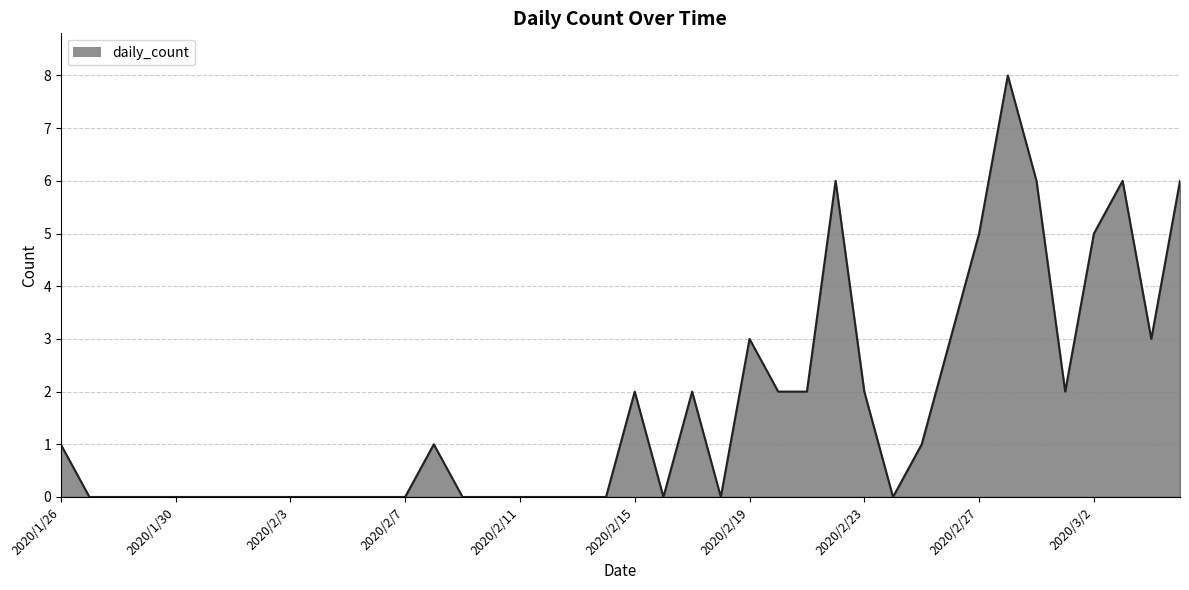

What is the difference between the maximum and minimum values?

8